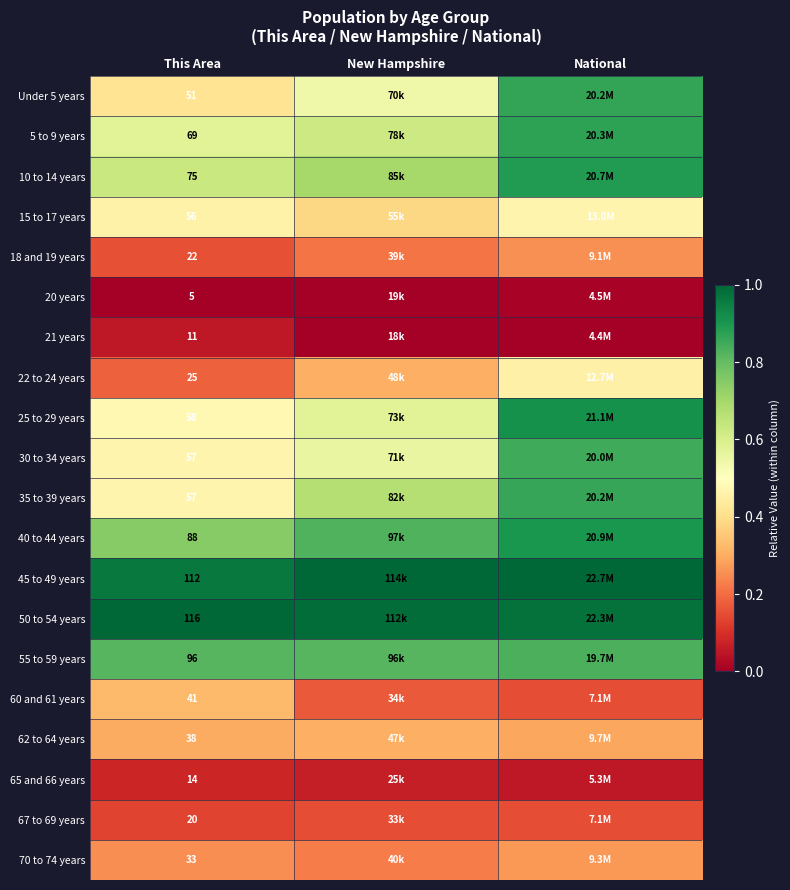

Count the number of categories in the chart.

3